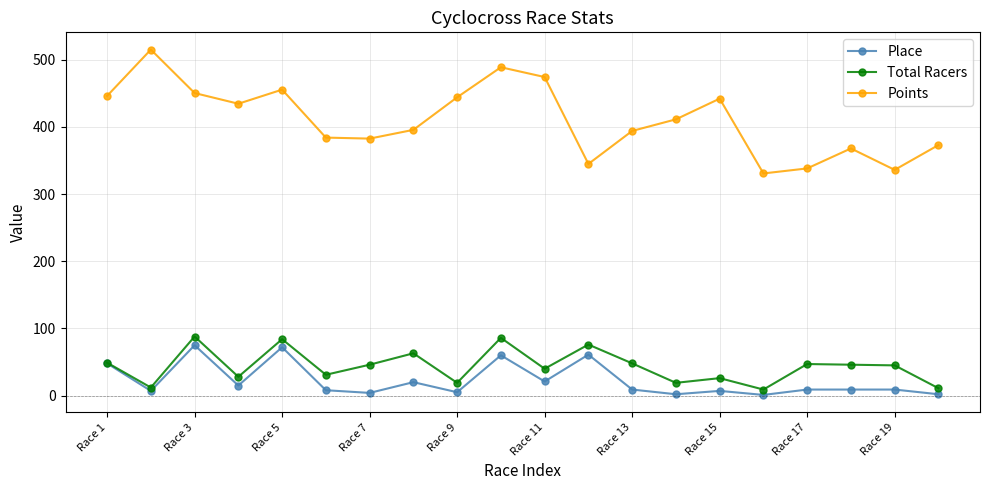

What is the minimum value for Points?

330.8